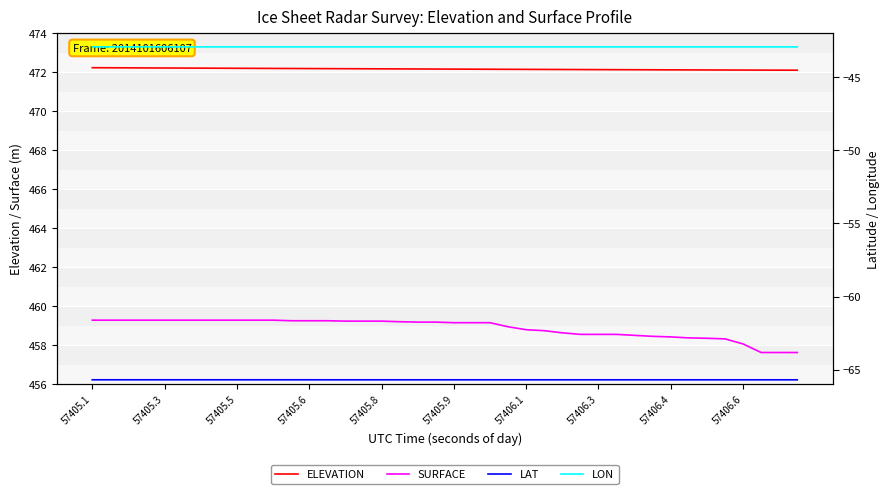

Is it true that SURFACE equals 651.6 at 57406.4?

False